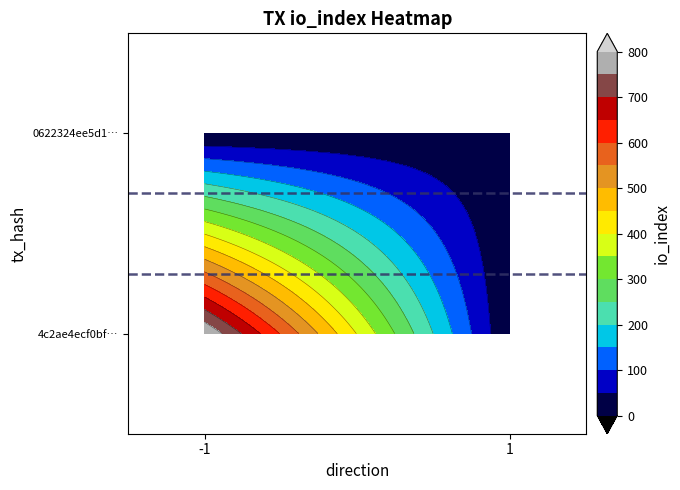

At how many categories does at least one series exceed 149?

1